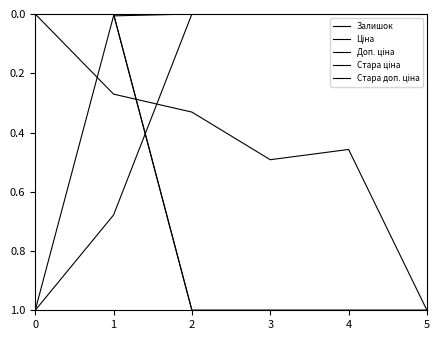

What is the maximum value shown in the chart?

1.0